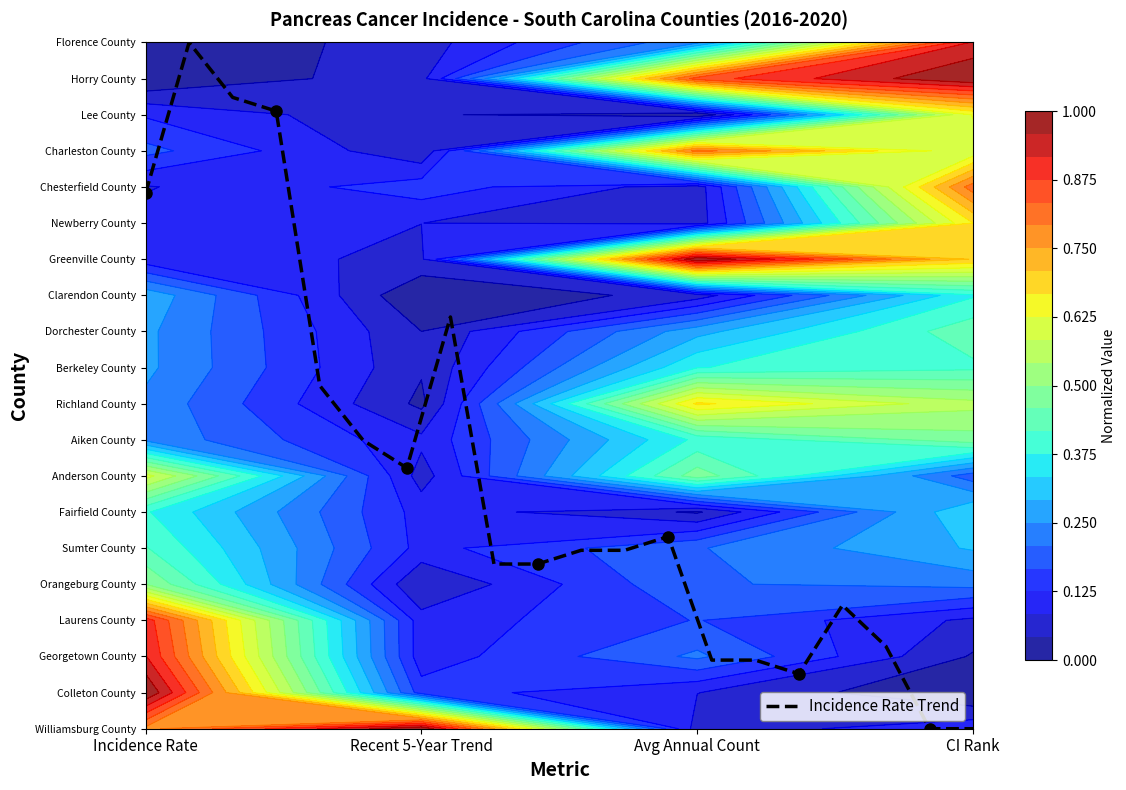

What is the sum of all values?

139.8